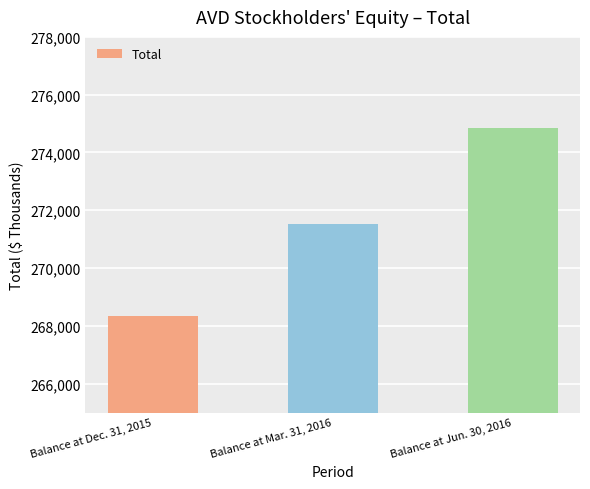

Reading right to left, what are all the values shown in this chart?

Balance at Jun. 30, 2016=274834	Balance at Mar. 31, 2016=271534	Balance at Dec. 31, 2015=268326